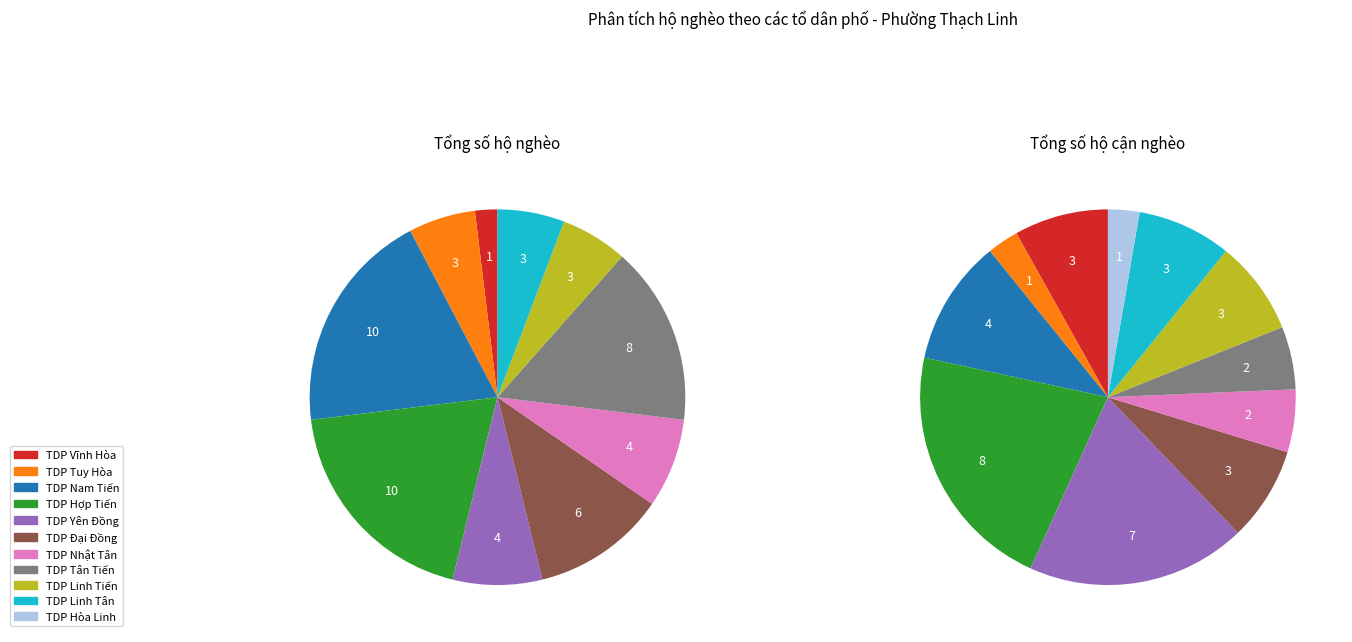

Which category has the biggest portion of the pie?

TDP Nam Tiến